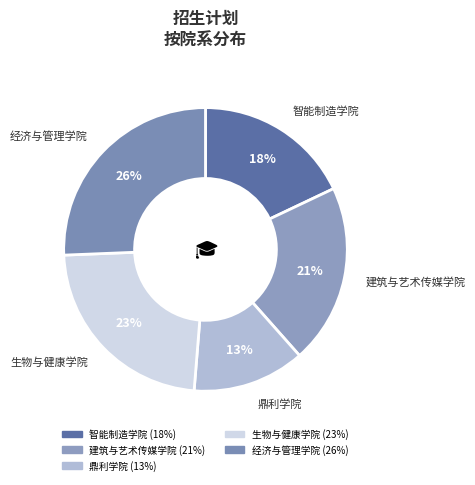

Which has a higher value, 鼎利学院 or 经济与管理学院?

经济与管理学院